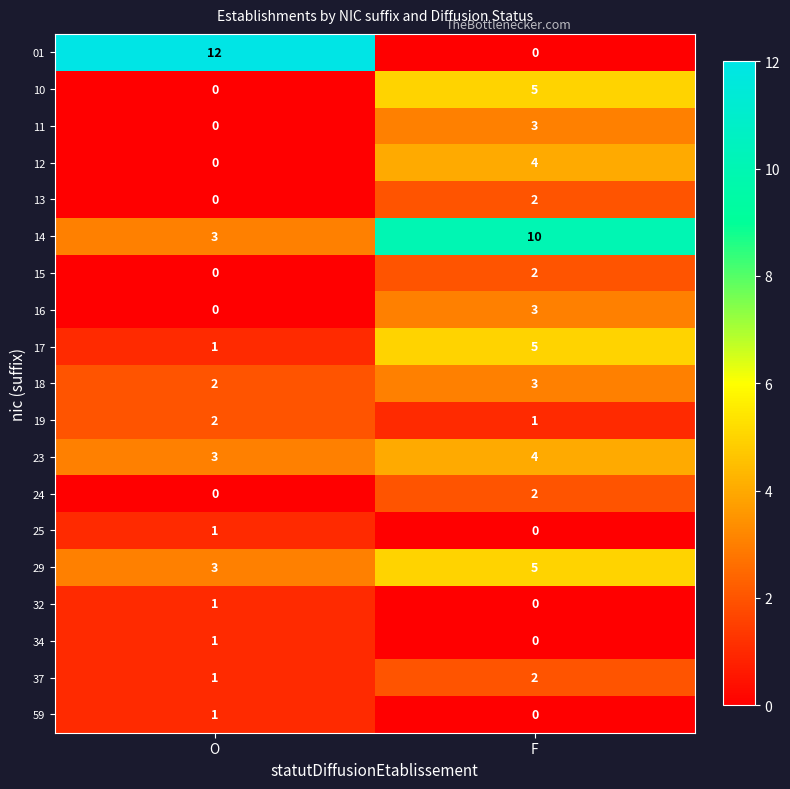

At which category does the chart reach its peak across all series?

O